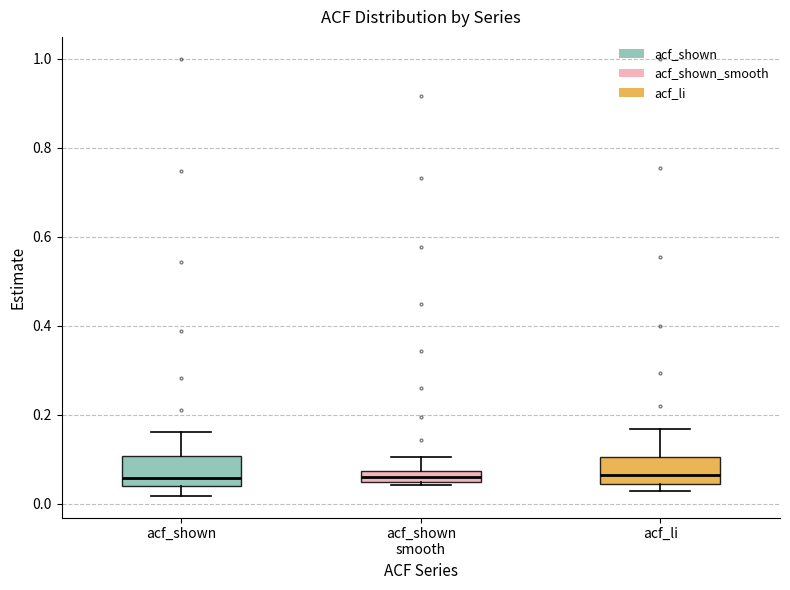

Where is the lower edge of the box for acf_li on the y-axis? The values are not printed on the chart, so give them approximately, as read against the axis.

0.04